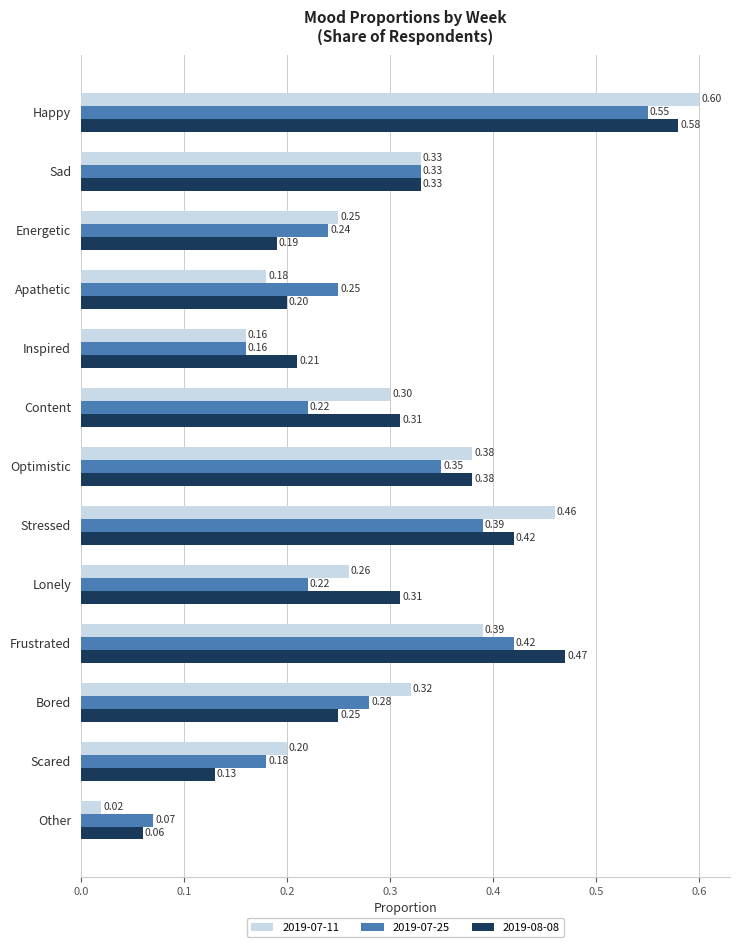

The 2019-08-08 series shows 0.9 at Happy. True or false?

False